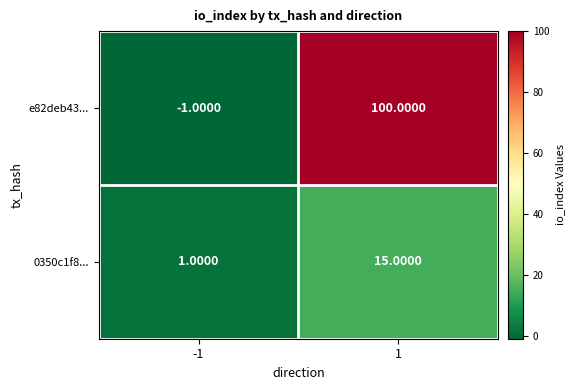

What is the sum of the 0350c1f8... values at -1 and 1?

16